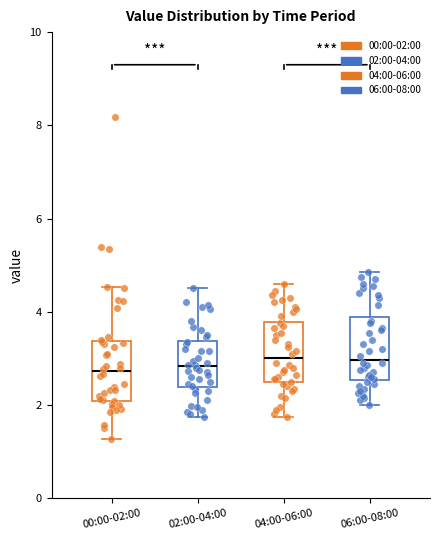

Where does the upper whisker of the box for 04:00-06:00 end on the y-axis? The values are not printed on the chart, so give them approximately, as read against the axis.

4.6